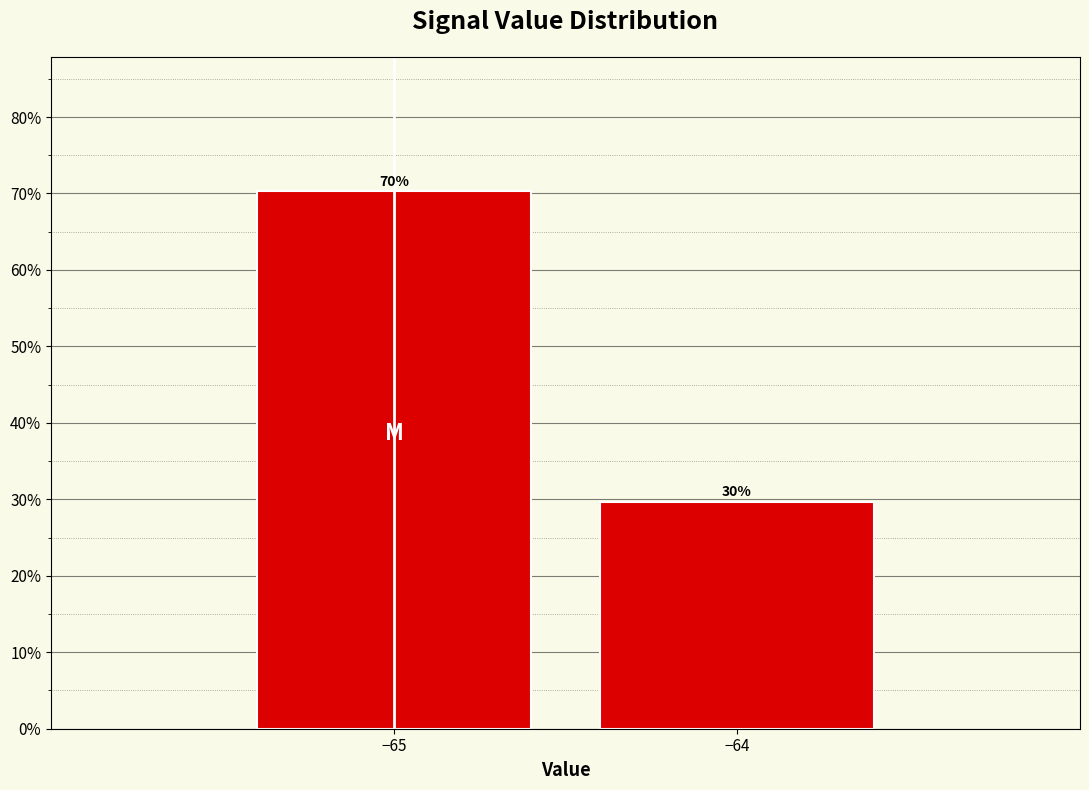

What is the approximate value at −65?

70.3